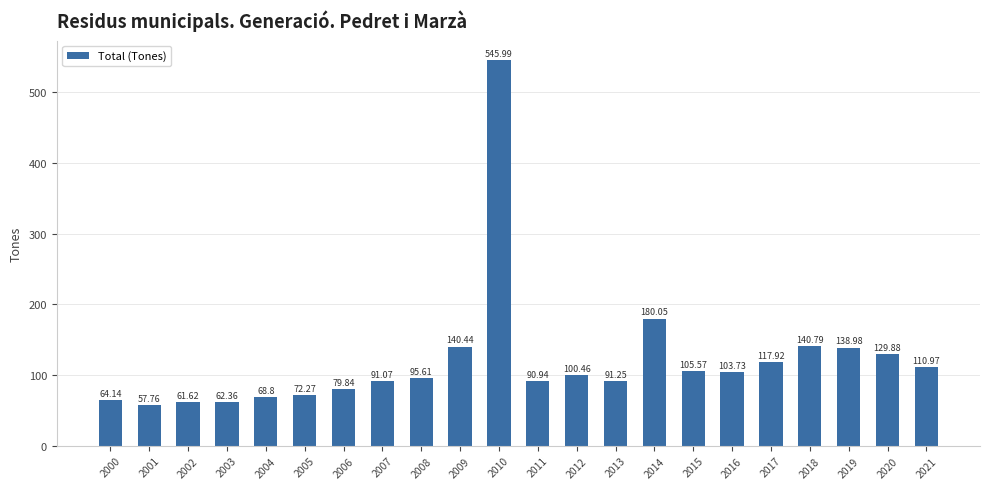

At which label does the data first exceed 100?

2009